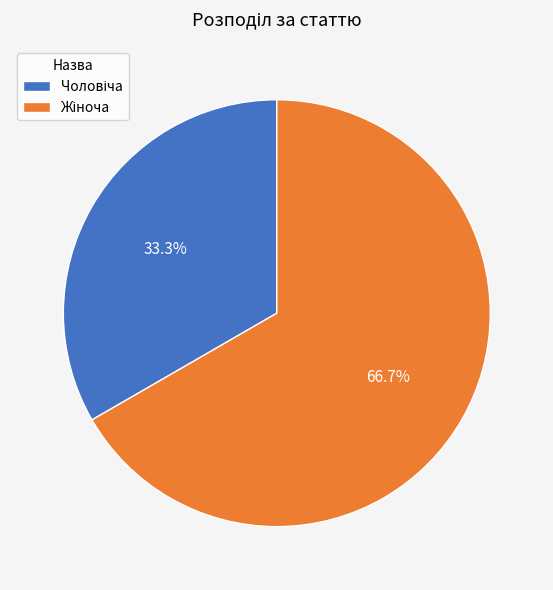

Does any single category account for the majority?

Yes